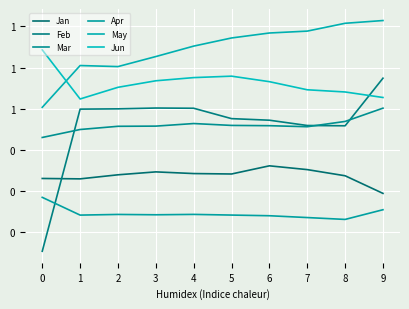

Which has a higher value, 0 or 6?

6